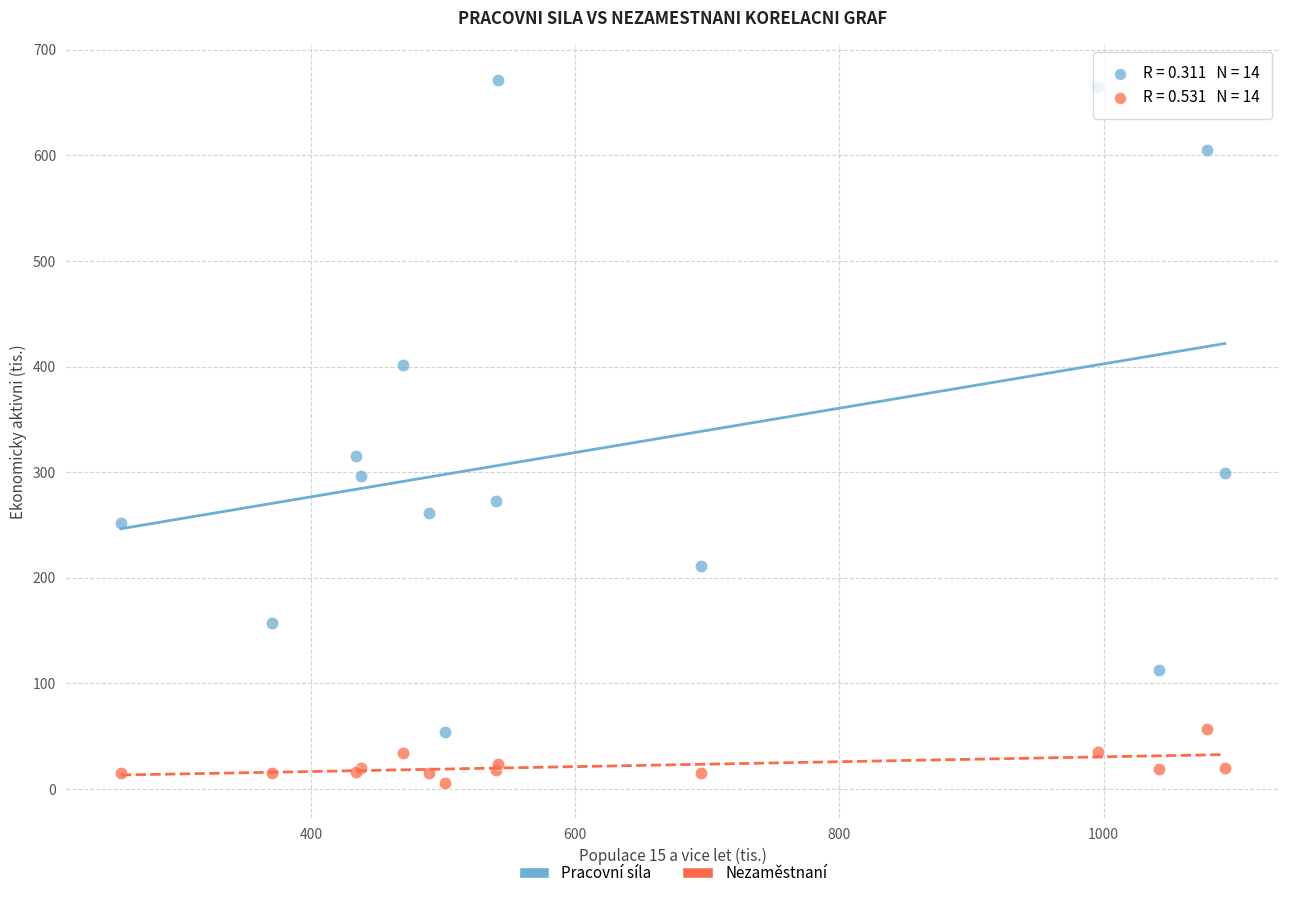

Across all series, what Y value is closest to 338?

315.1